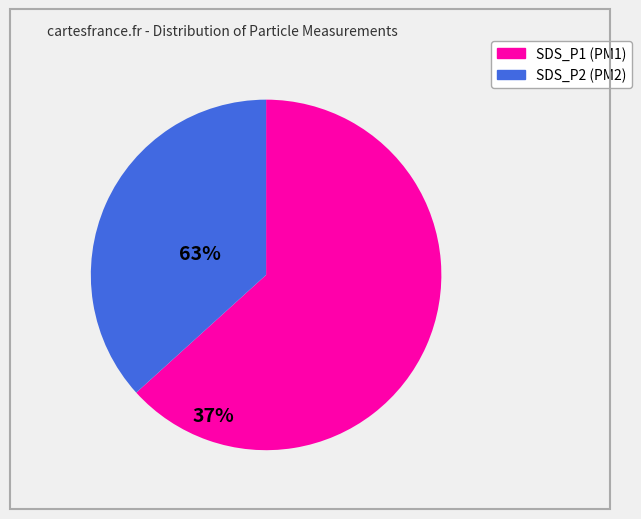

True or false: SDS_P2 accounts for 28% of the total.

False